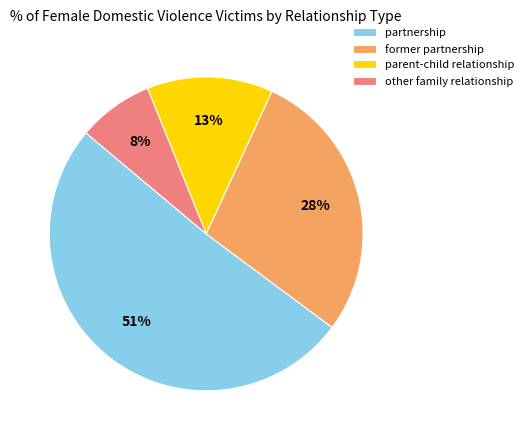

How many segments does this pie chart have?

4